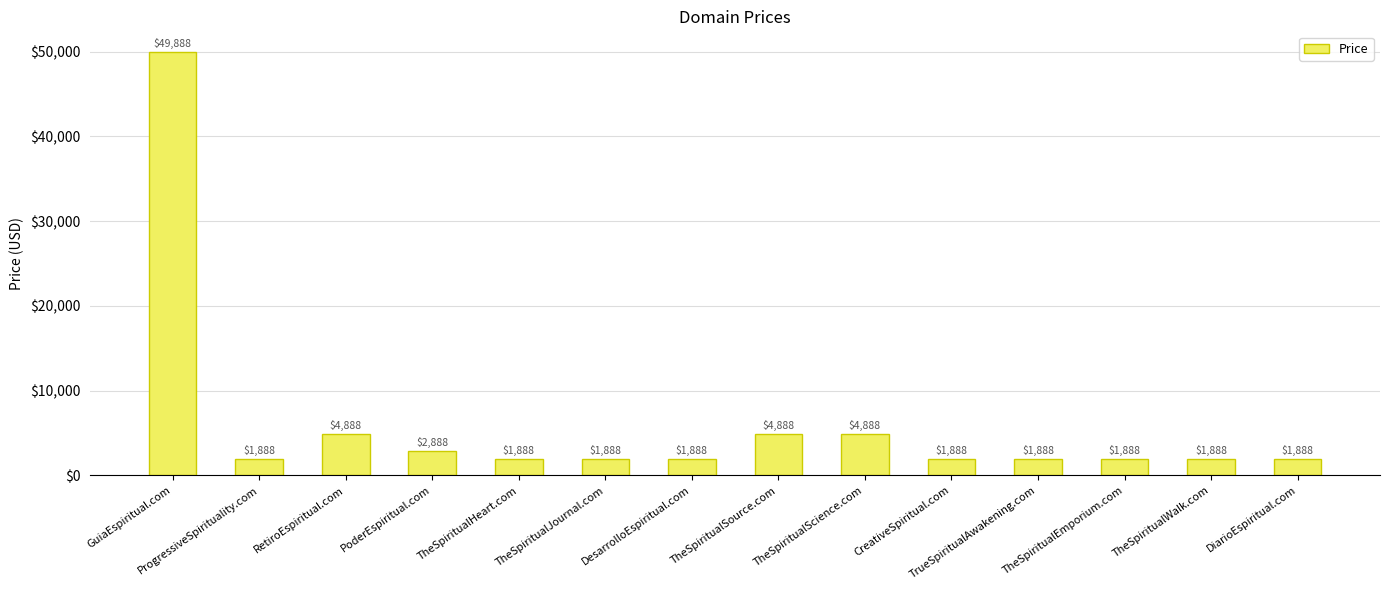

What is the value of the 5th bar from the left?

1888